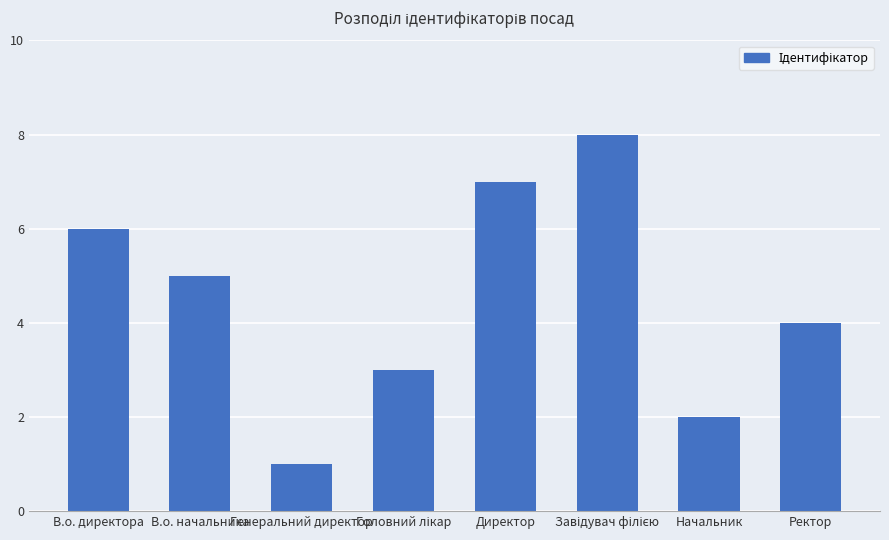

Which has a higher value, В.о. директора or Генеральний директор?

В.о. директора